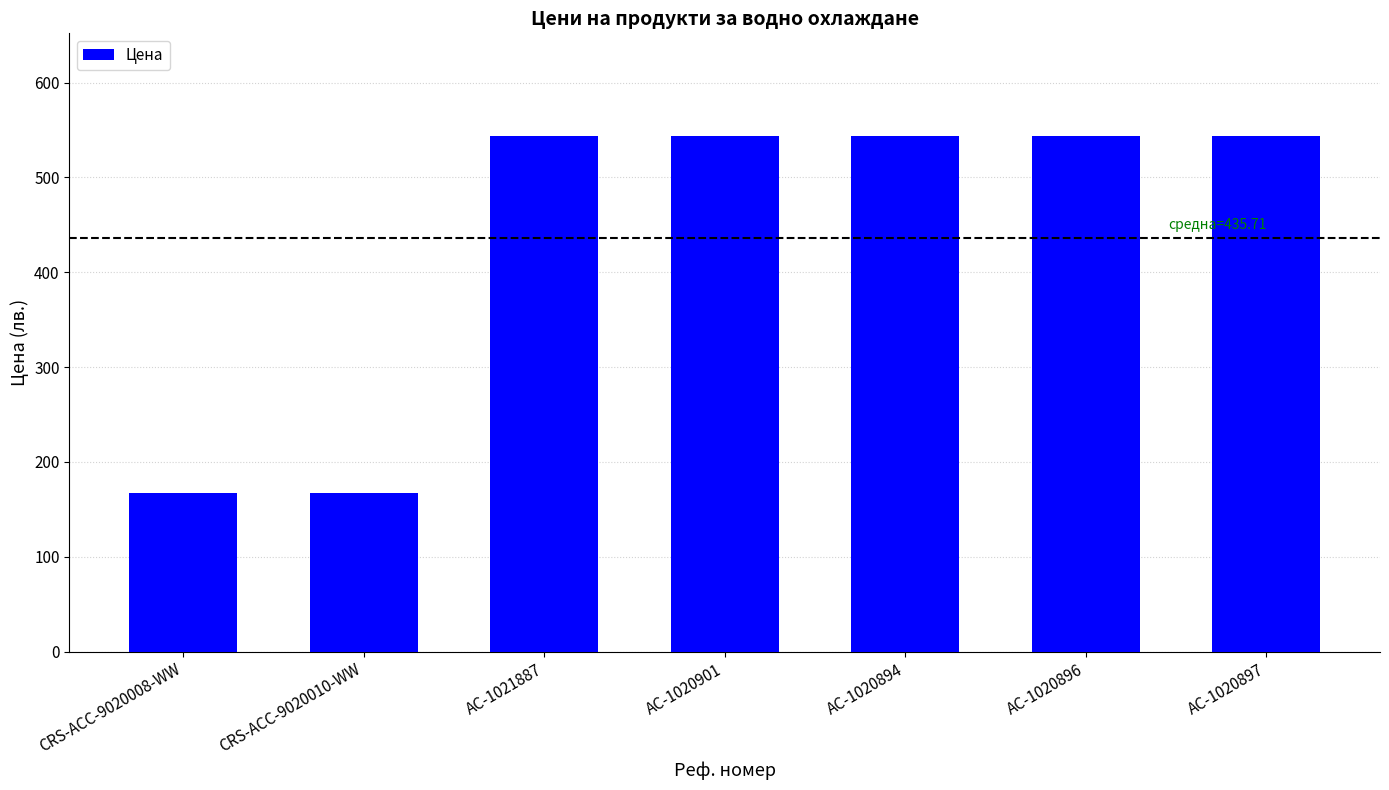

What is the sum of the values at CRS-ACC-9020008-WW and AC-1020896?

710.1